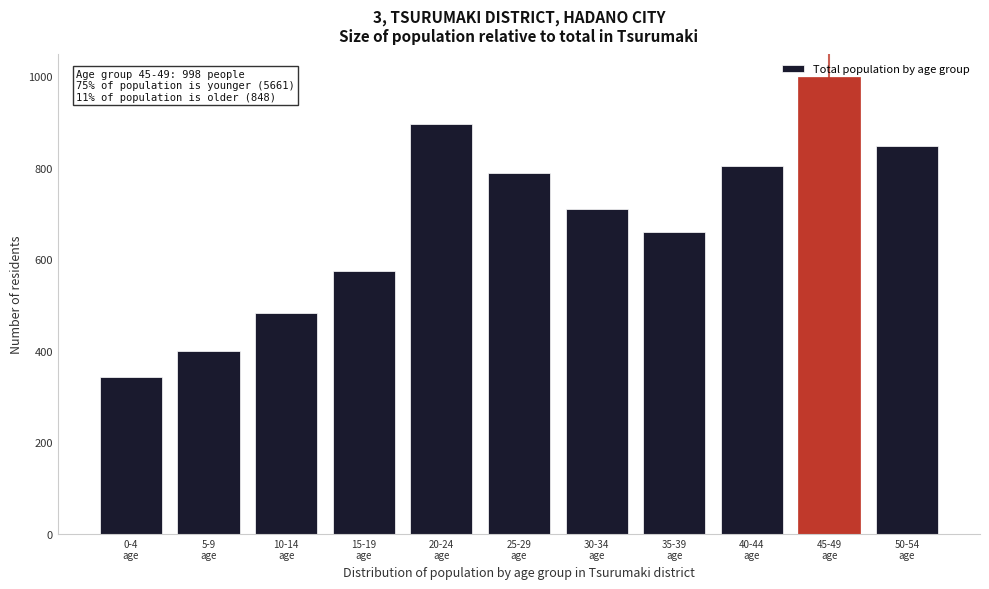

What is the value of the 5th bar from the left?

895